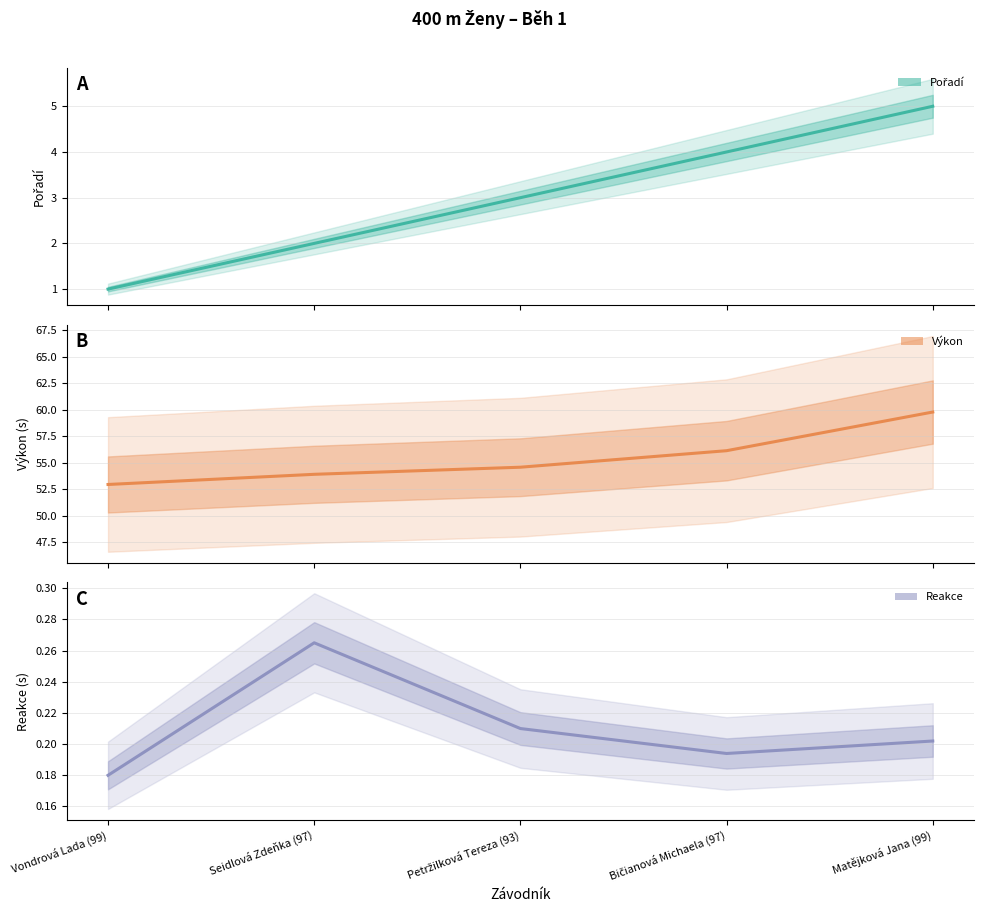

True or false: Výkon and Reakce cross at least once.

False